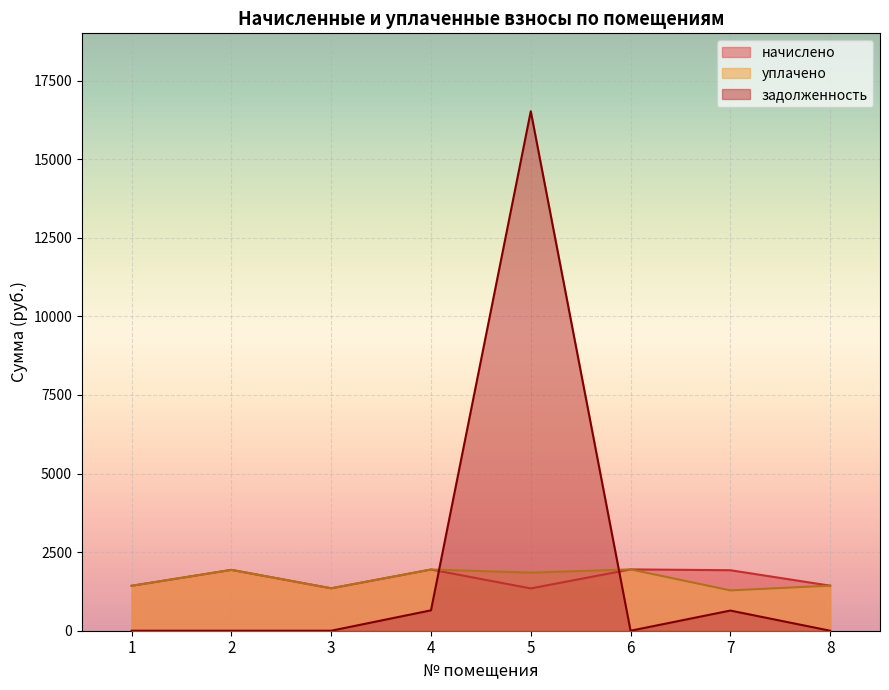

Is it true that задолженность equals 1023.4 at 4?

False